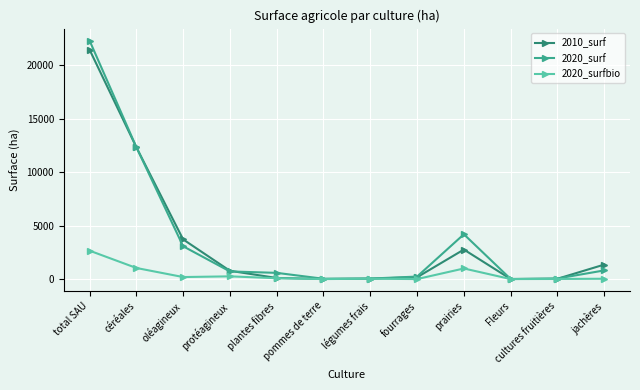

What is the label of the 10th point from the right?

oléagineux